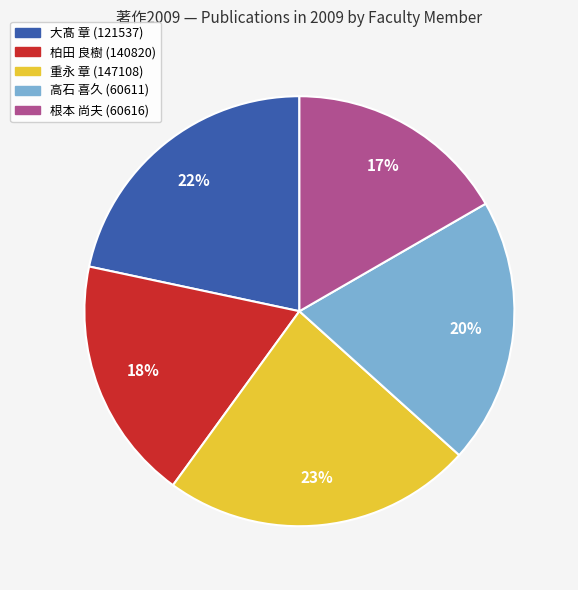

Rank the categories by value from lowest to highest.

根本 尚夫 (60616), 柏田 良樹 (140820), 高石 喜久 (60611), 大髙 章 (121537), 重永 章 (147108)